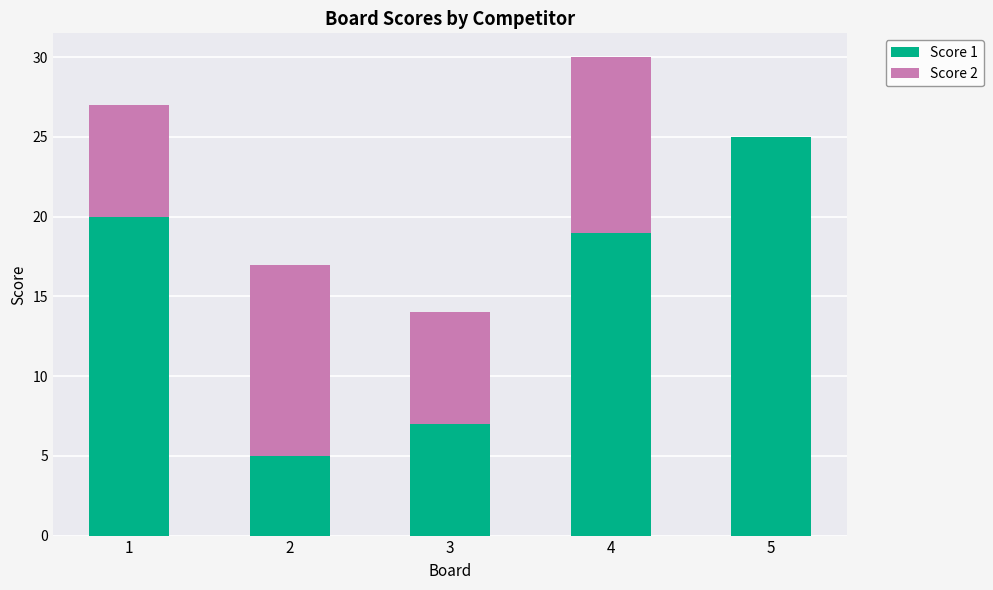

What is the sum of all Score 1 values?

76